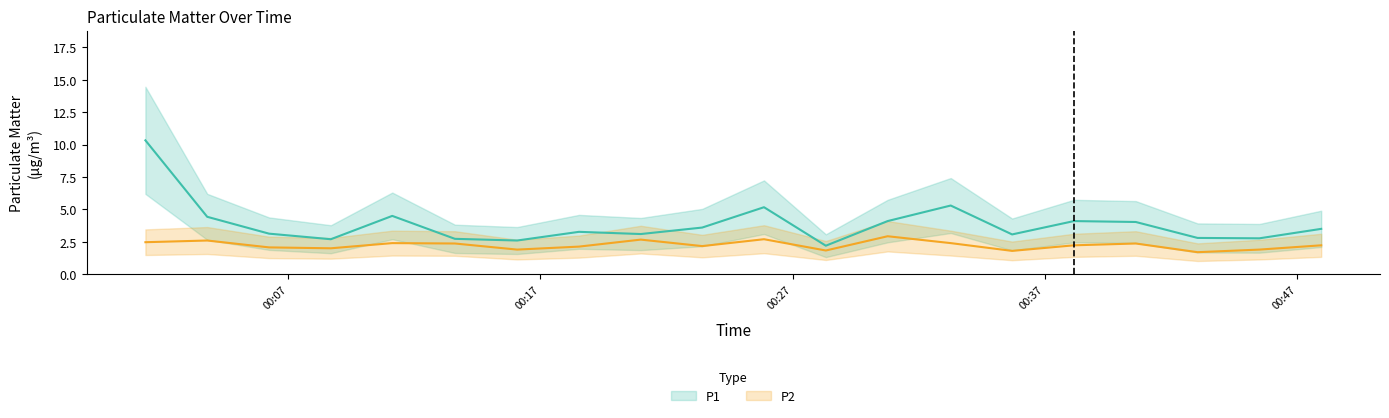

At 00:07, list the series in order from largest to smallest.

P1, P2